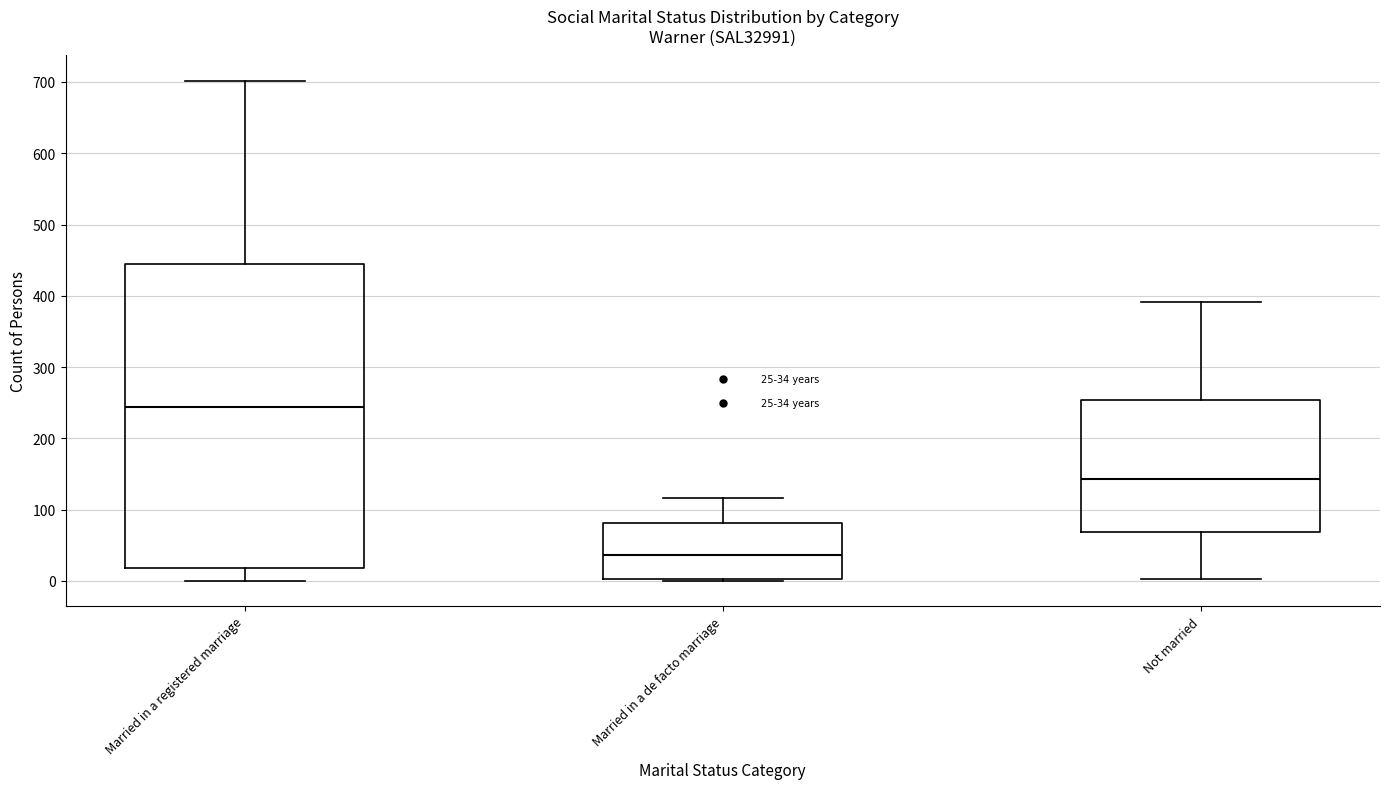

Which box is the tallest, from its lower edge to its upper edge?

Married in a registered marriage